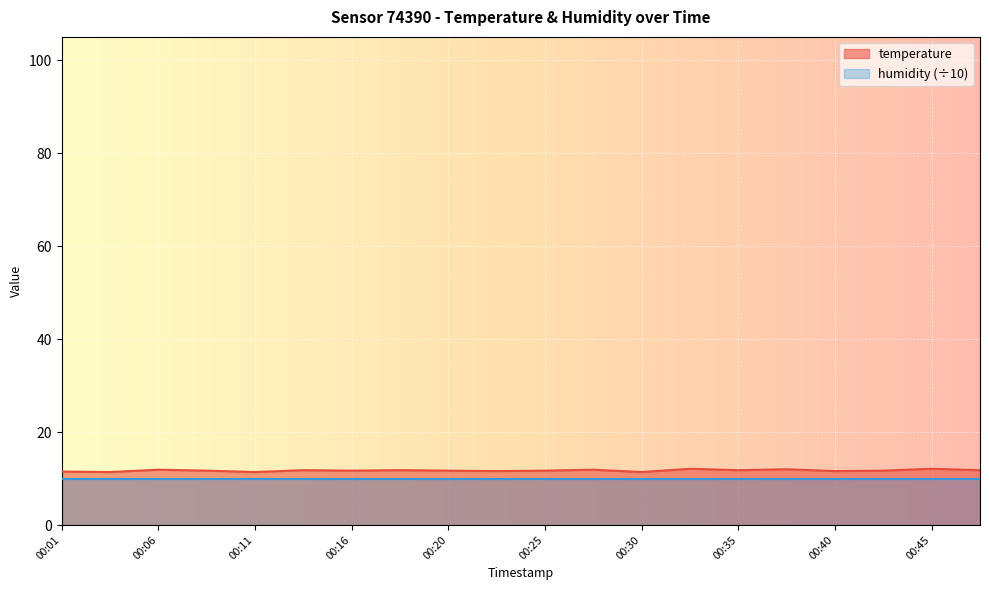

What is the average value?

11.7